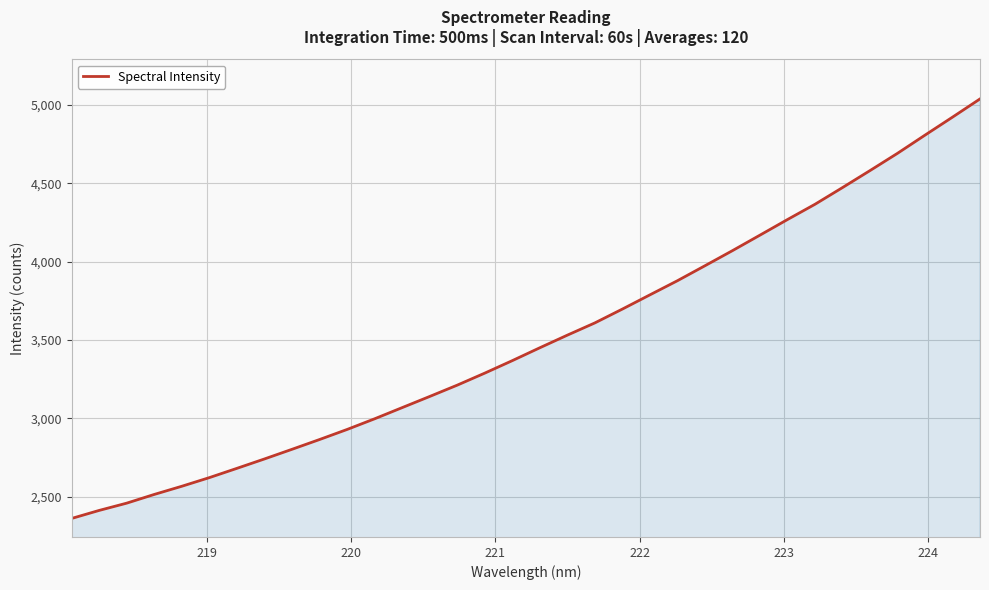

What is the difference between the maximum and minimum values?

2678.4